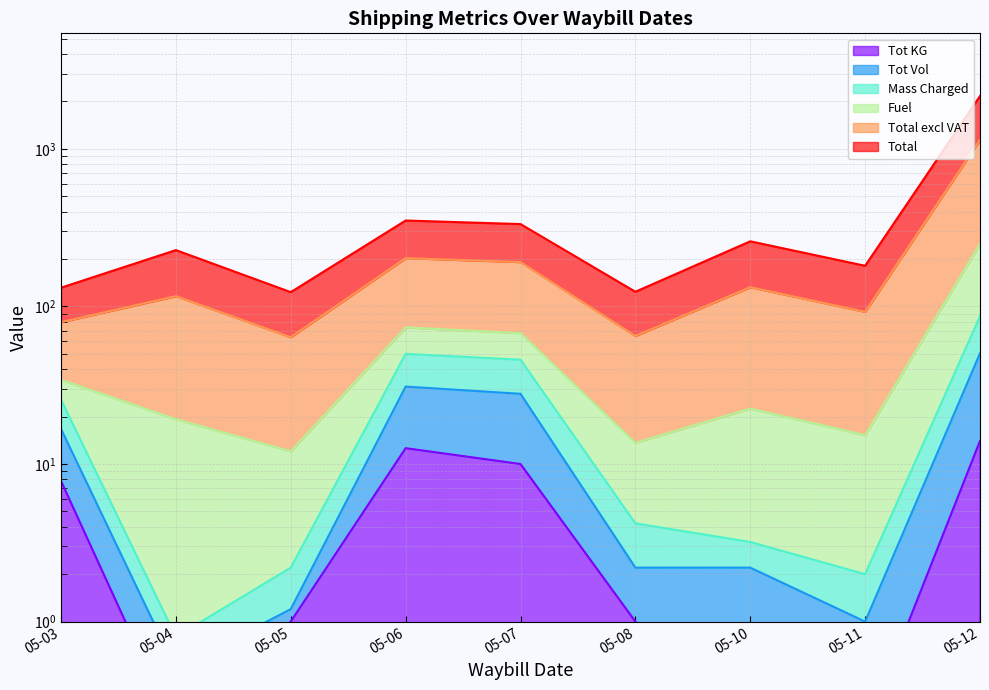

At how many categories does at least one series exceed 1953?

1